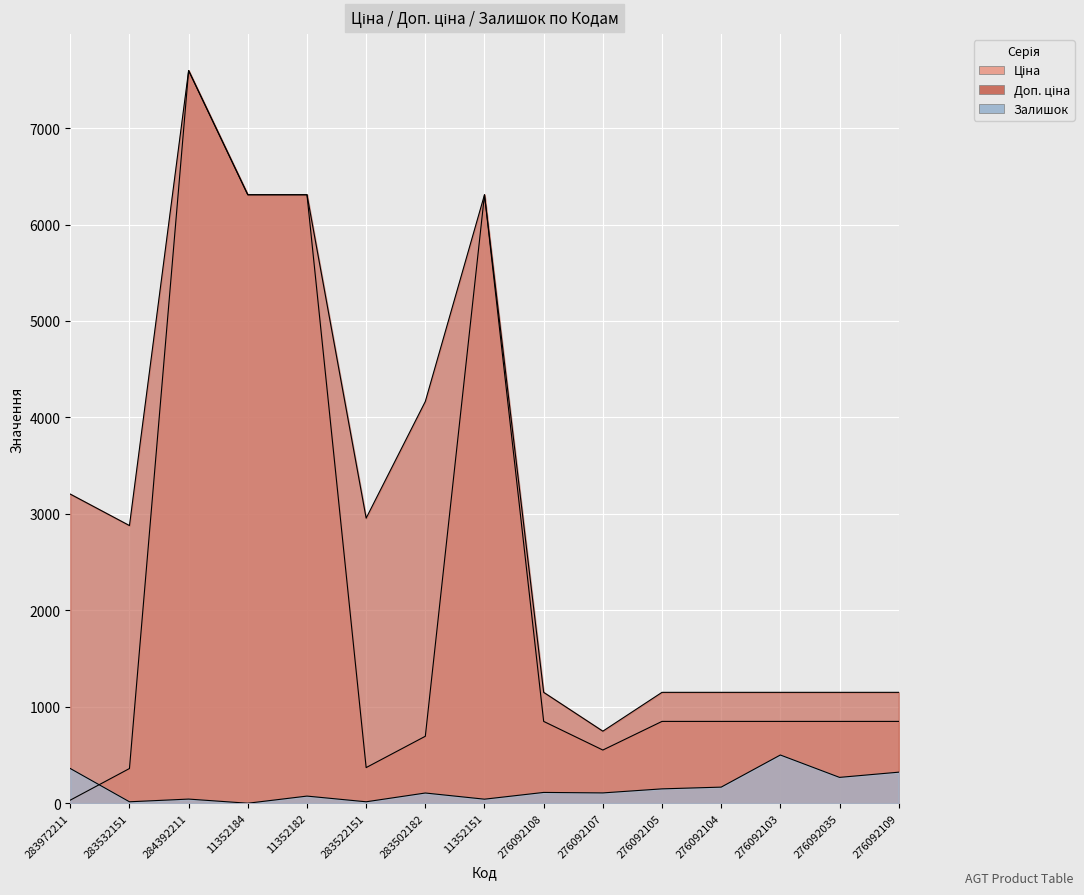

Which category has the lowest value in the Ціна series?

283972211